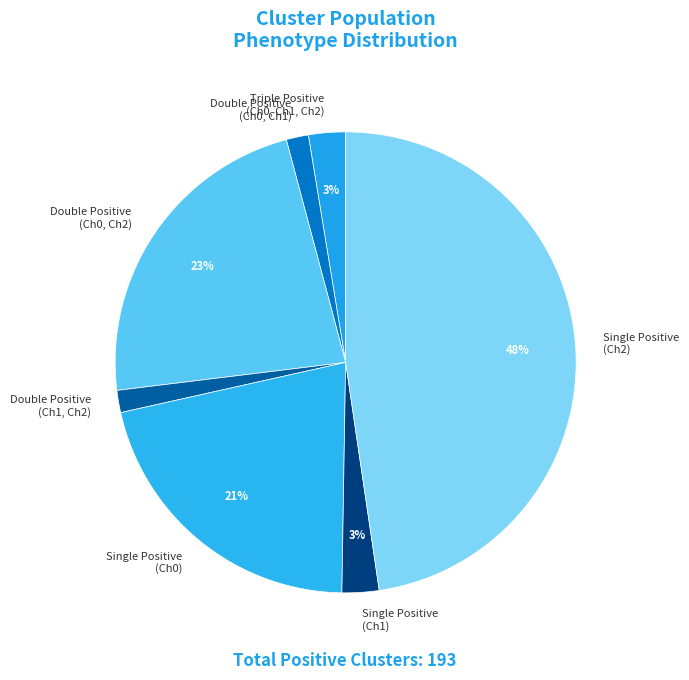

Between Single Positive (Ch1) and Single Positive (Ch2), which is larger?

Single Positive (Ch2)